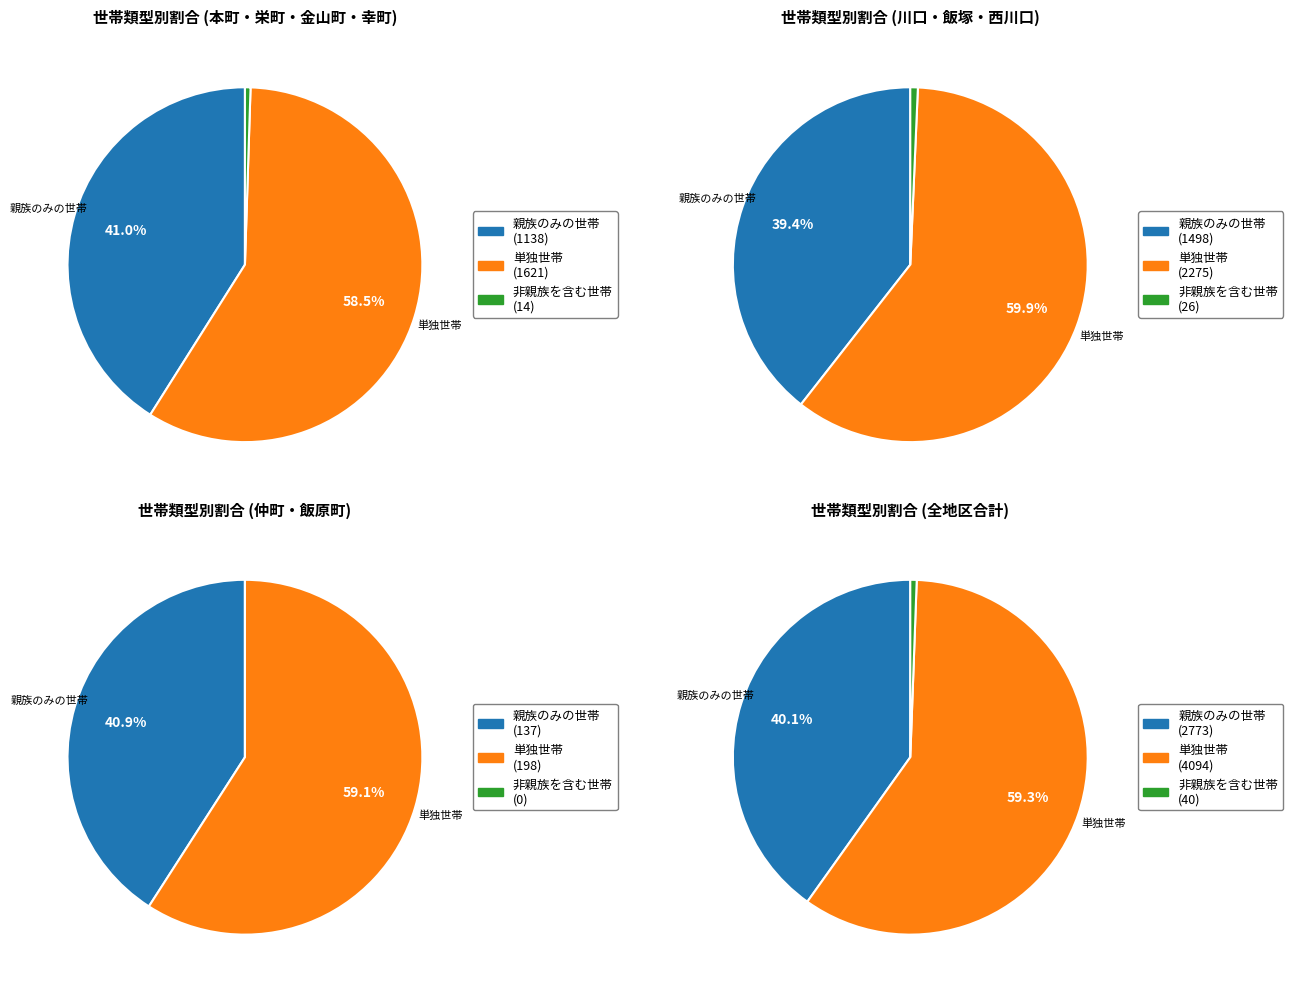

To the nearest percent, what is the combined percentage of 川口 and 飯原町?

20%